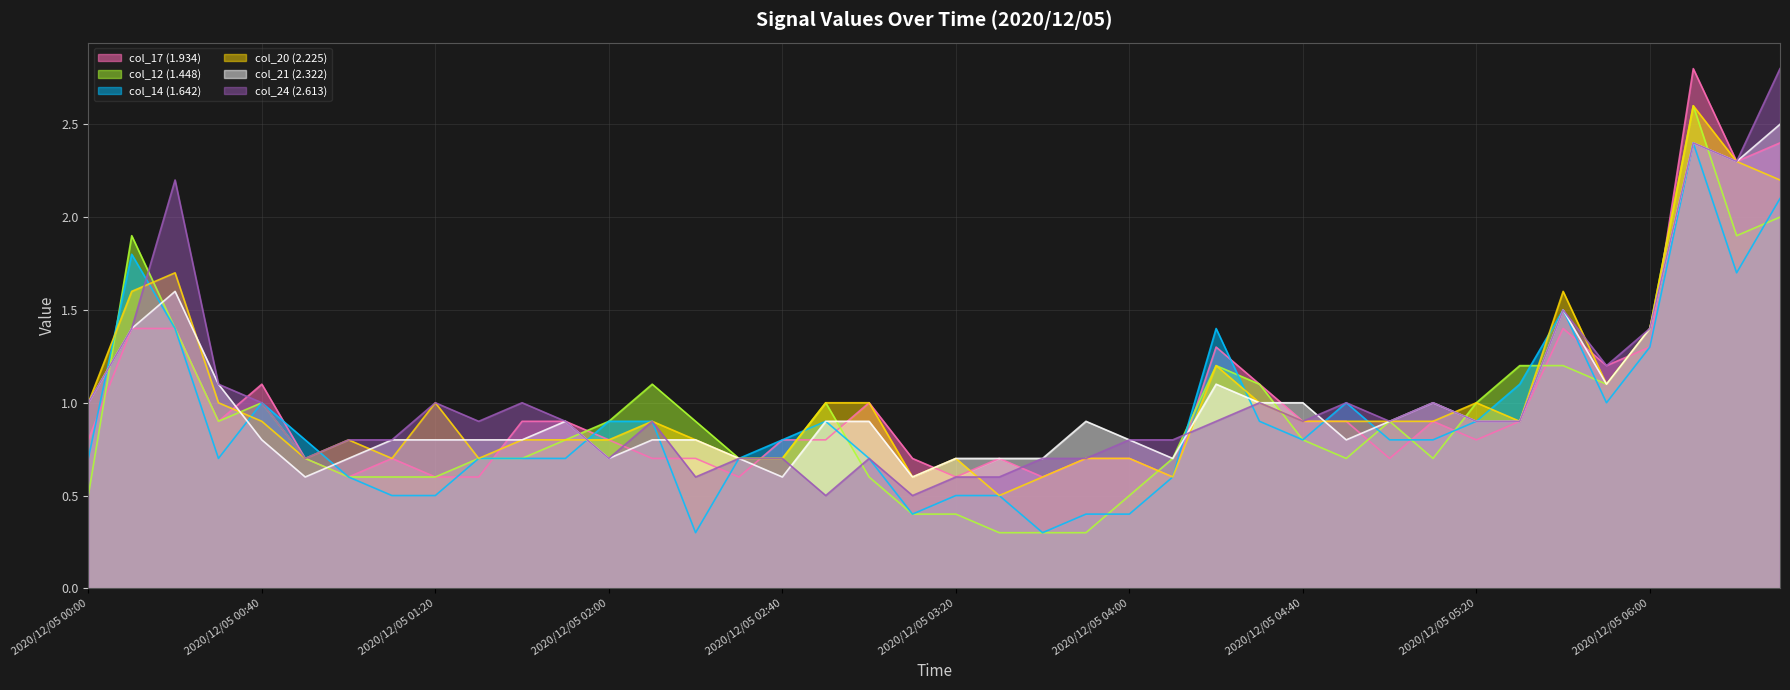

The col_24 (2.613) series shows 1.8 at 2020/12/05 00:30. True or false?

False